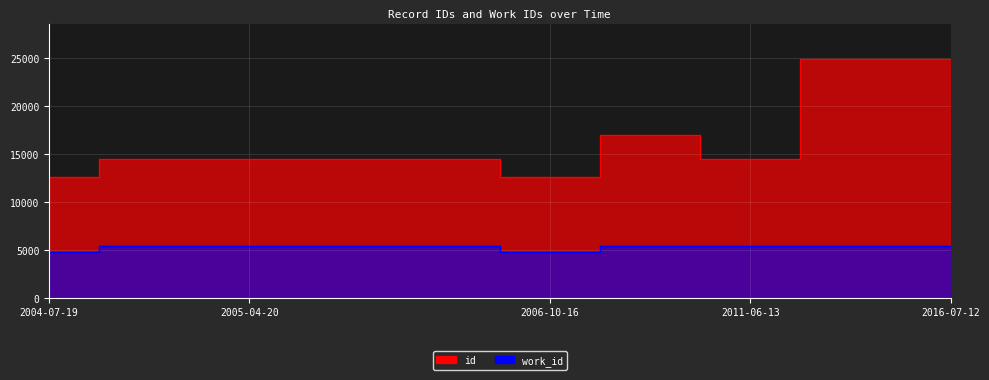

Which has a higher value, 2004-07-28 or 2005-04-20?

2004-07-28